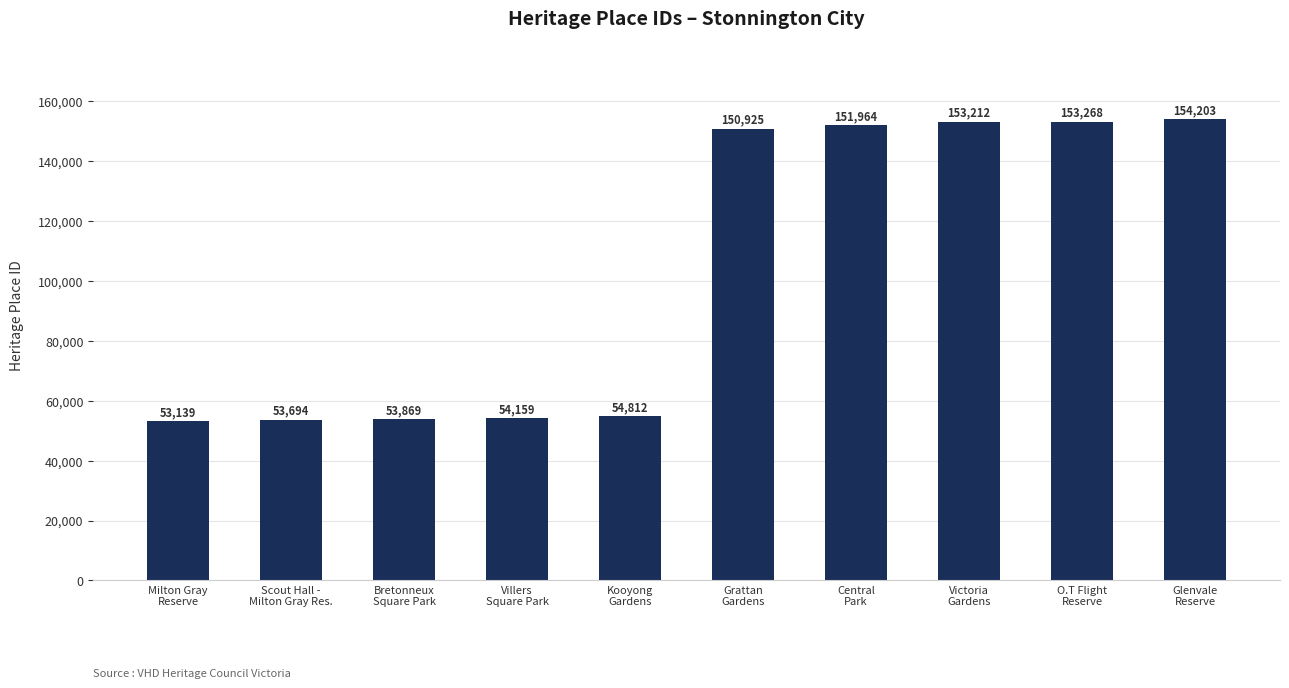

Which category has the lowest value across all series?

Milton Gray
Reserve